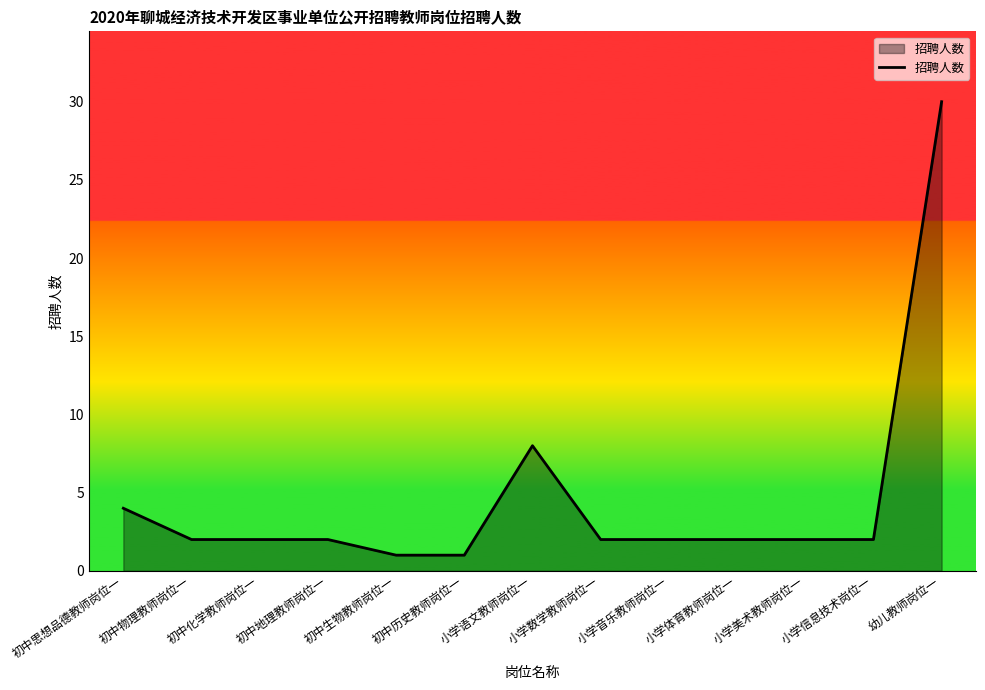

What is the greatest value displayed?

30